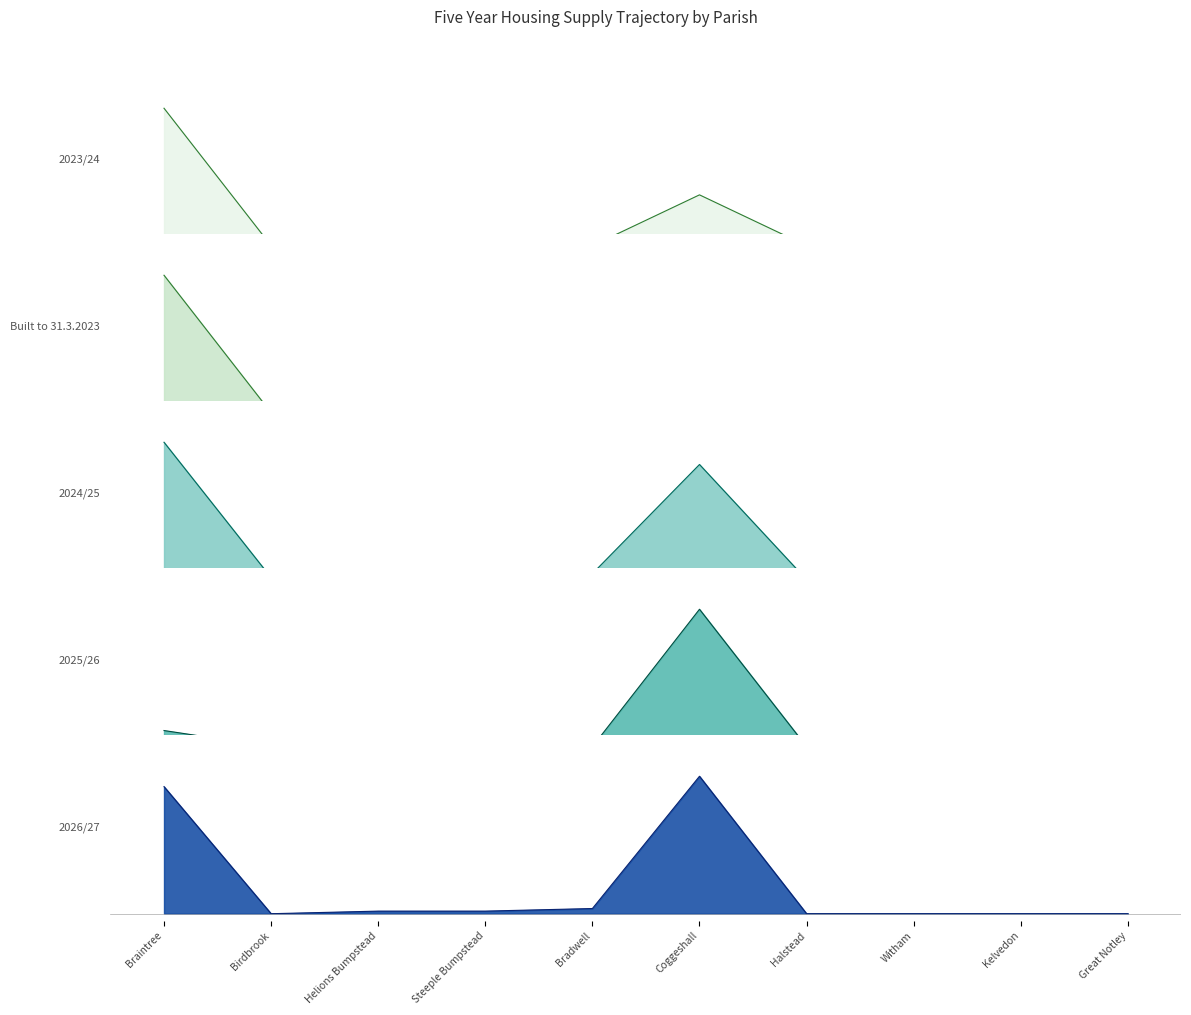

Reading right to left, what are all the values shown in this chart?

2023/24: 0	0	0	0	98	0	7	0	0	265
Built to 31.3.2023: 0	0	0	0	0	0	0	0	0	23
2024/25: 0	0	0	0	57	3	5	2	1	68
2025/26: 0	0	0	0	51	0	0	0	0	6
2026/27: 0	0	0	0	53	2	1	1	0	49